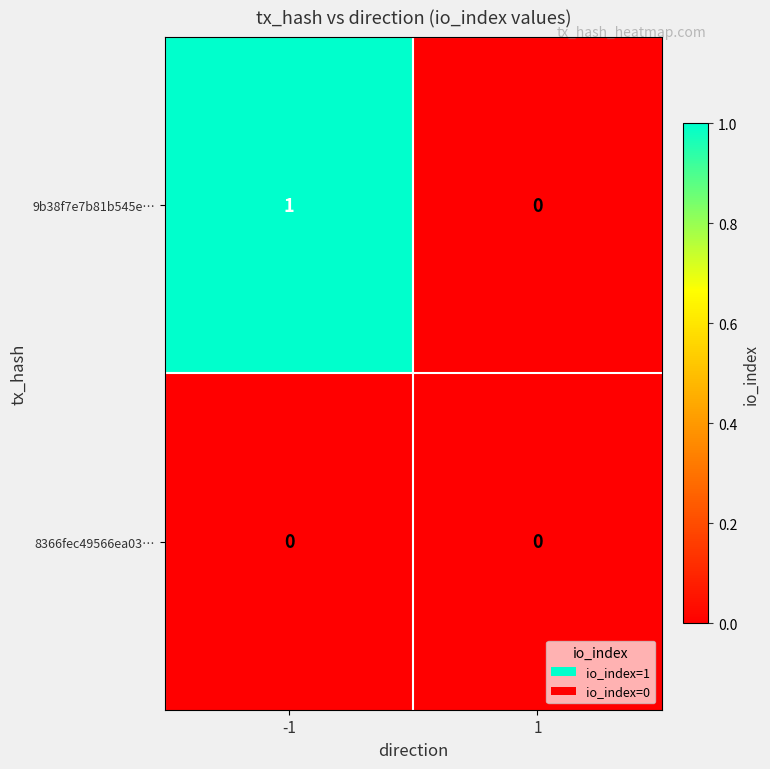

Which series has the largest total across all categories?

9b38f7e7b81b545e…